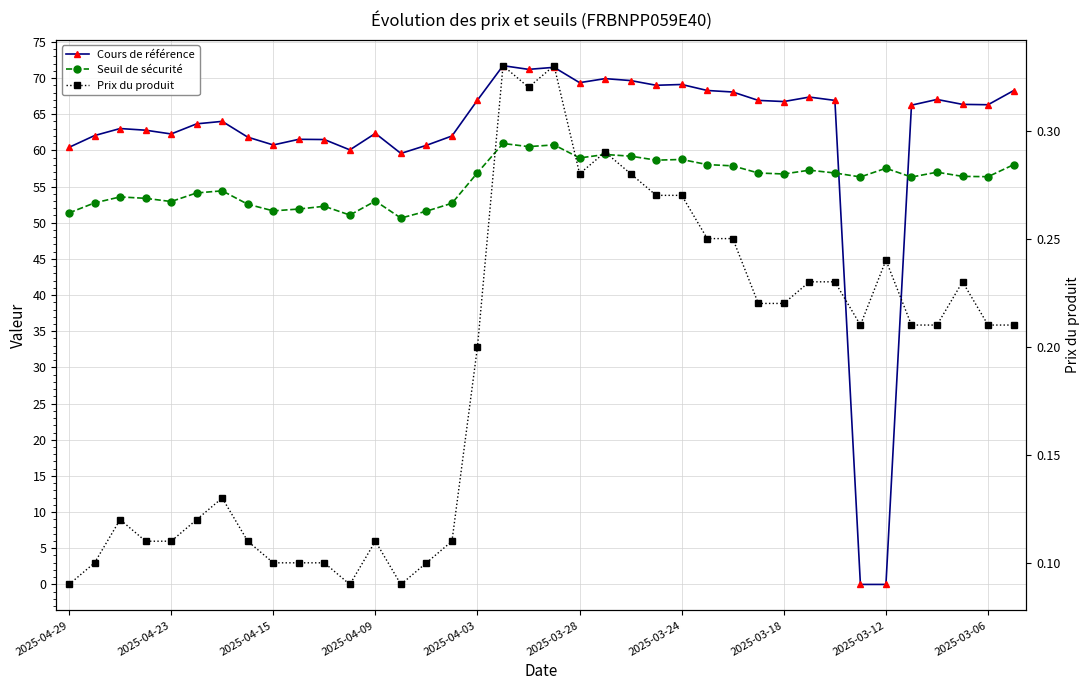

Rank the series at 18 from highest to lowest value.

Cours de référence, Seuil de sécurité, Prix du produit